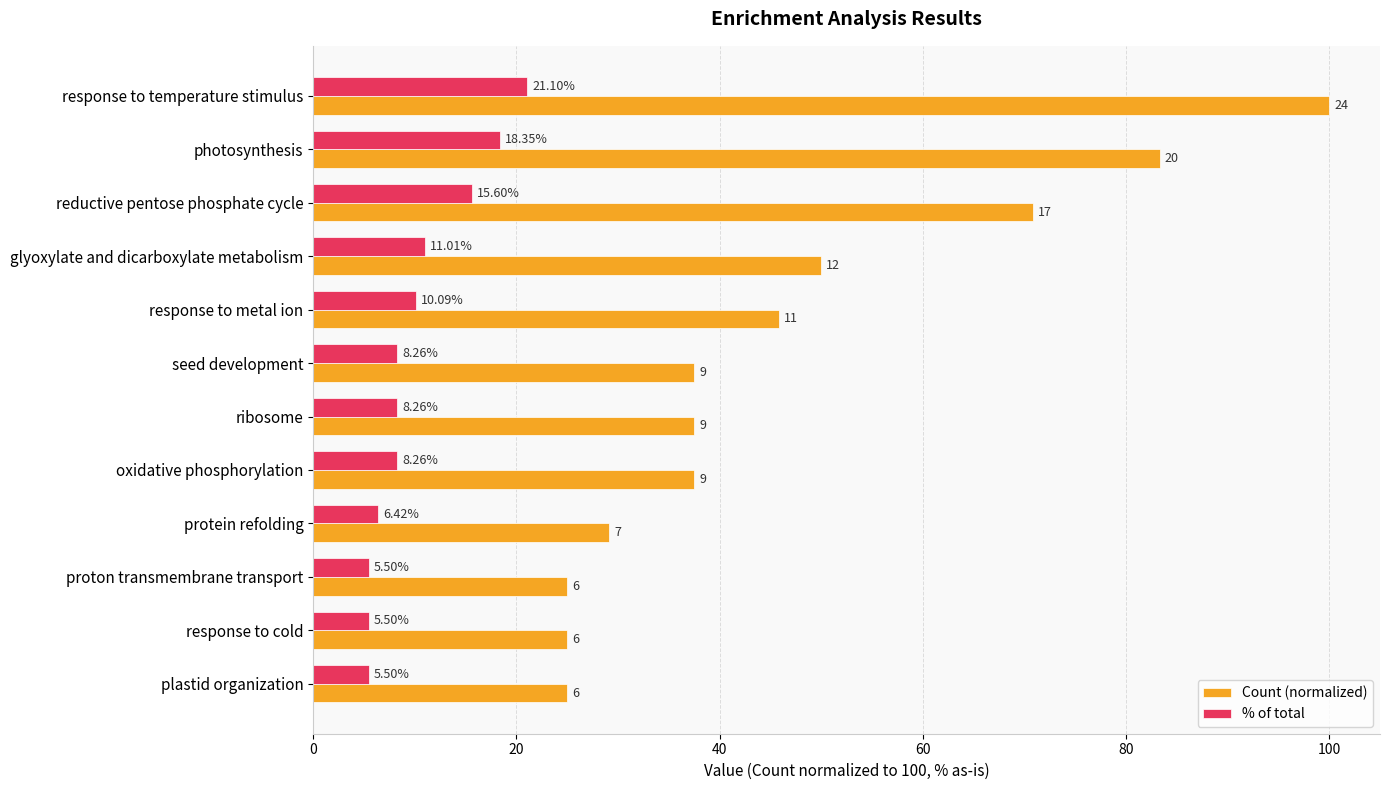

Where is Count (normalized) nearest to the value 62?

reductive pentose phosphate cycle